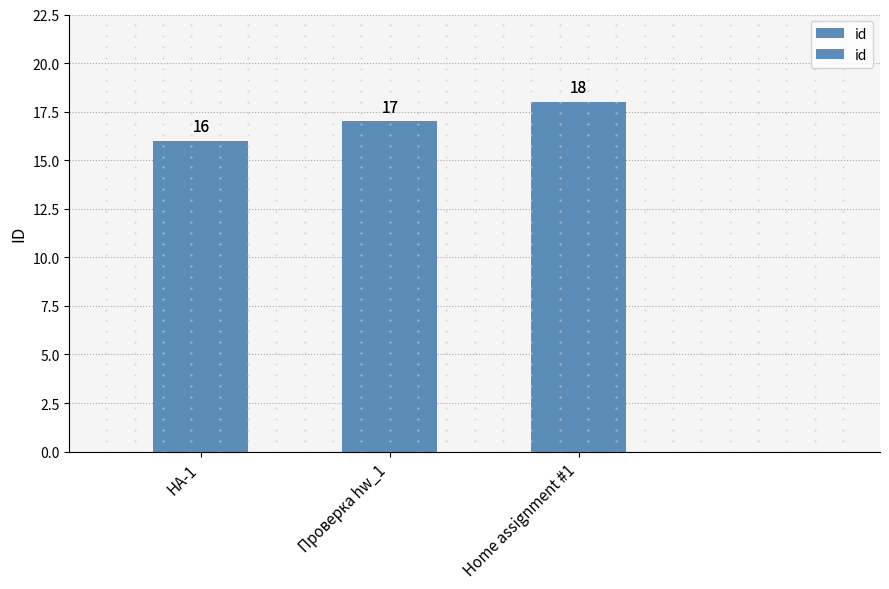

What is the difference between the second highest and minimum values?

1